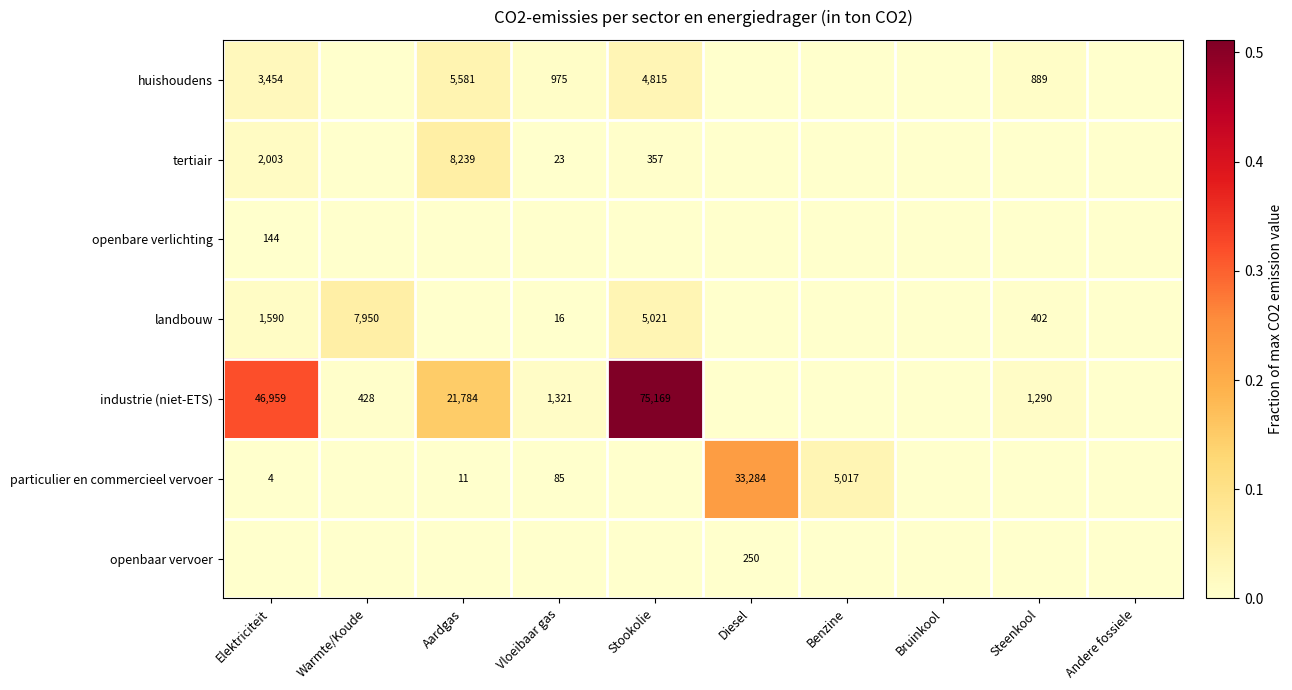

Is it true that landbouw equals 402 at Steenkool?

True